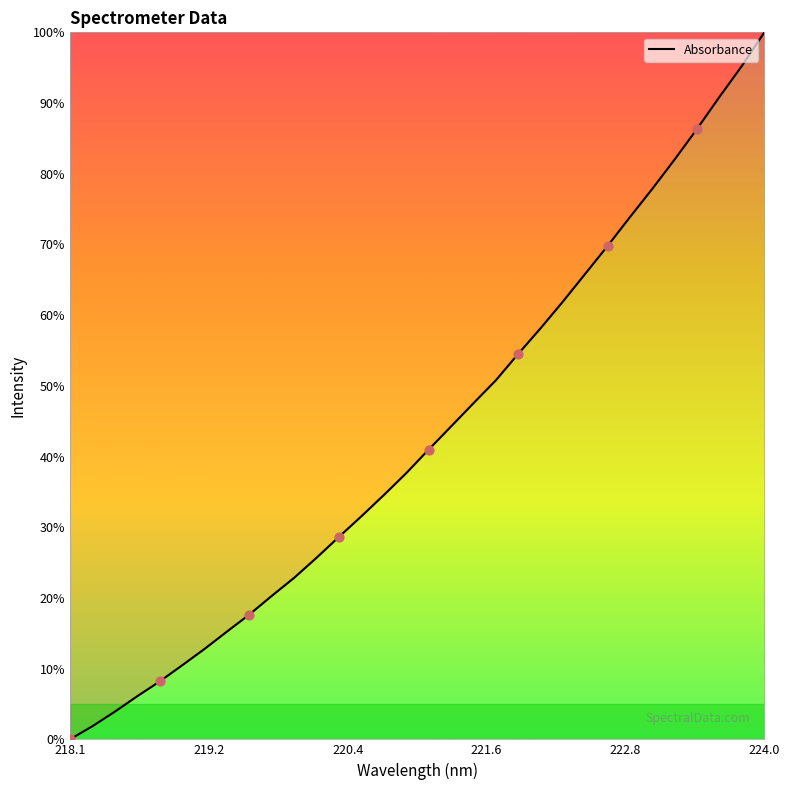

What is the difference between the maximum and minimum values?

100.0